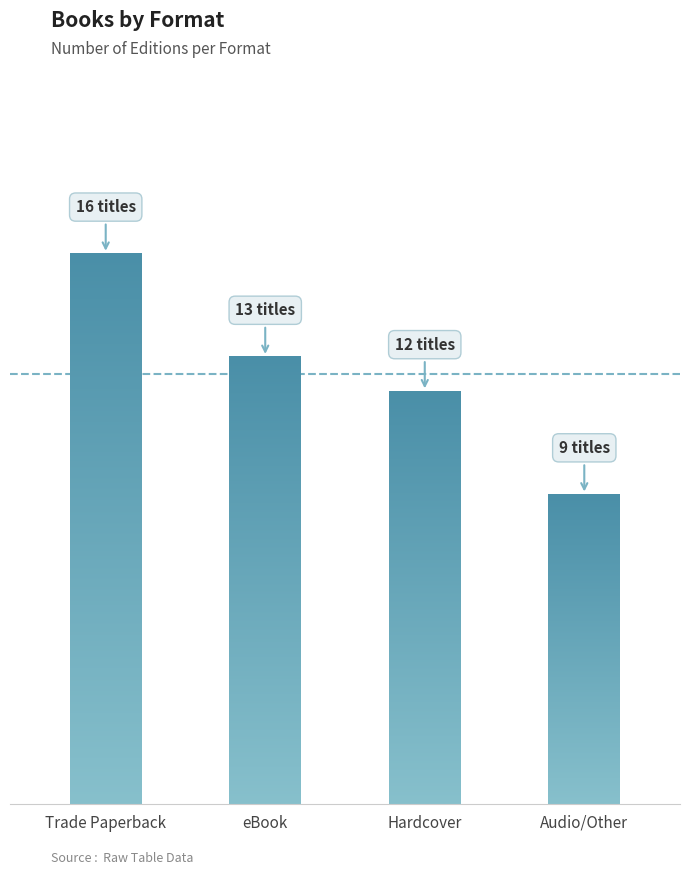

What position from the right is eBook?

3